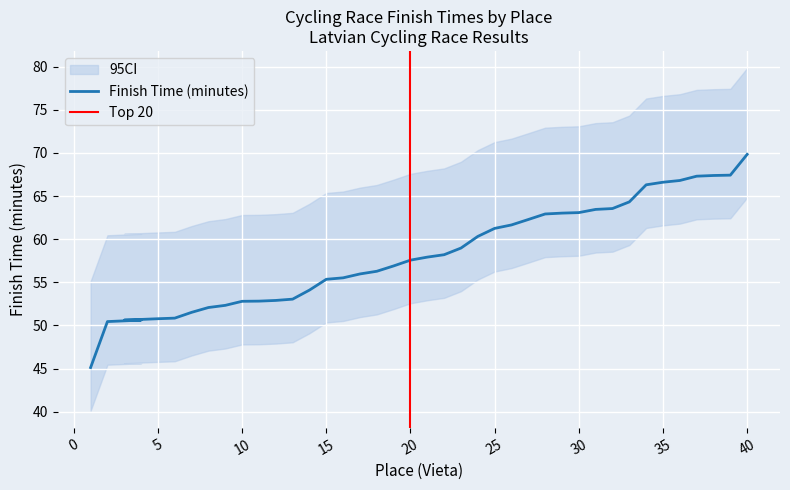

Which category has the lowest value across all series?

1